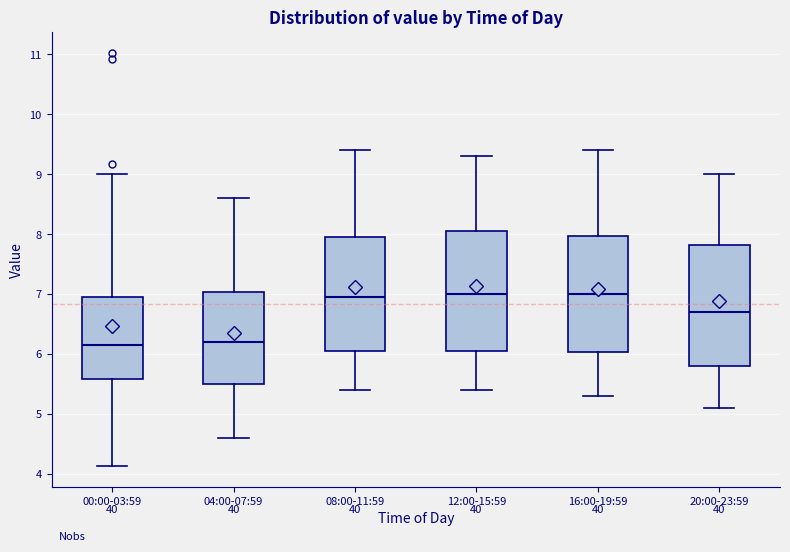

Reading left to right, transcribe this box plot: for each box, give where its median line is, the range the box spans, and where its two whiskers end, as read against the y-axis. The values are not printed on the chart, so give them approximately, as read against the axis.

00:00-03:59: median 6.2, box 5.6 to 7.0, whiskers 4.1 to 9.0
04:00-07:59: median 6.2, box 5.5 to 7.0, whiskers 4.6 to 8.6
08:00-11:59: median 7.0, box 6.1 to 8.0, whiskers 5.4 to 9.4
12:00-15:59: median 7.0, box 6.1 to 8.1, whiskers 5.4 to 9.3
16:00-19:59: median 7.0, box 6.0 to 8.0, whiskers 5.3 to 9.4
20:00-23:59: median 6.7, box 5.8 to 7.8, whiskers 5.1 to 9.0